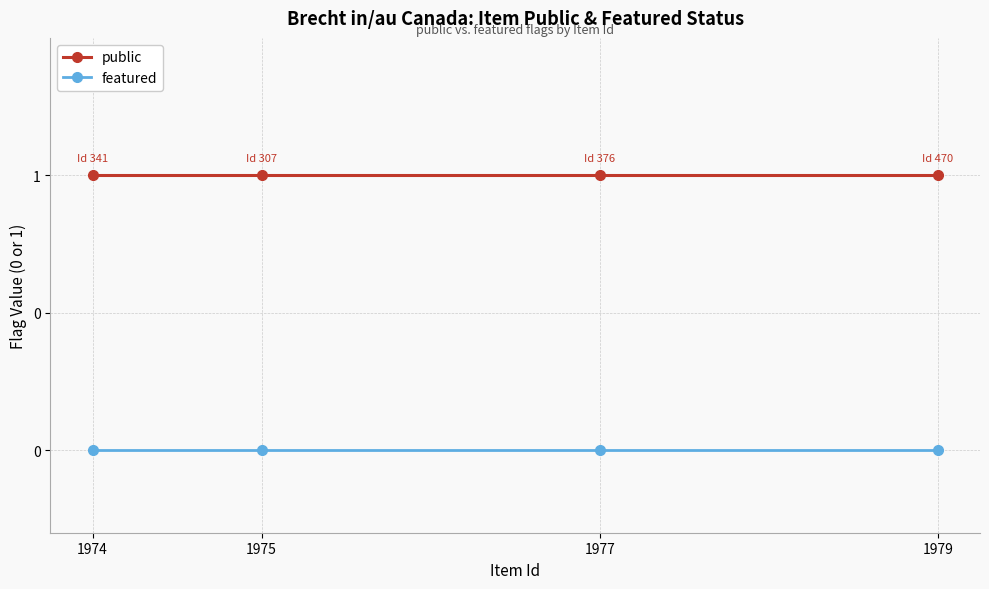

Rank the series by their maximum value, from highest to lowest.

public, featured